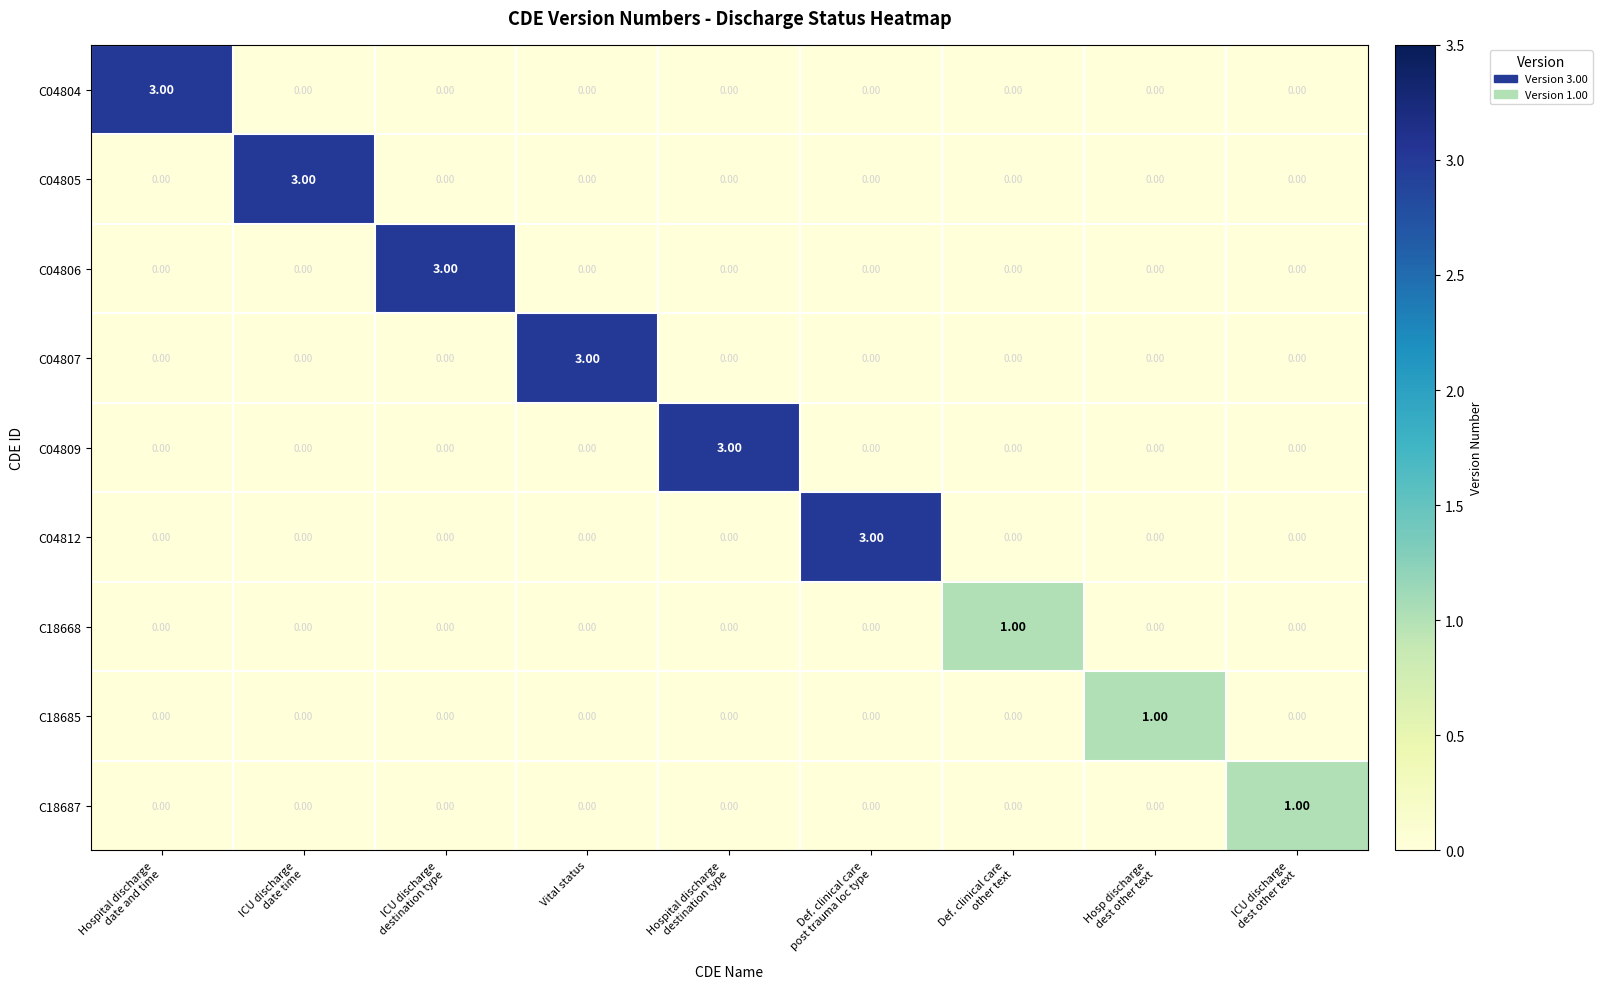

What is the difference between the maximum and minimum values in the C04805 series?

3